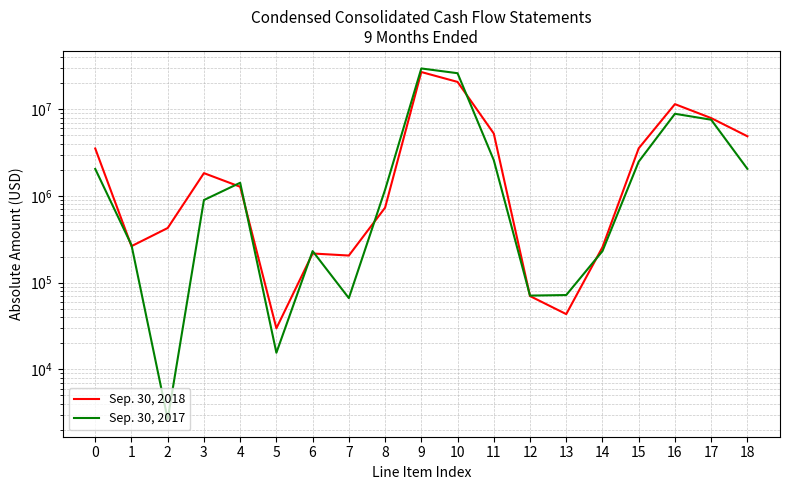

How many data points in Sep. 30, 2017 are above 1176047?

9